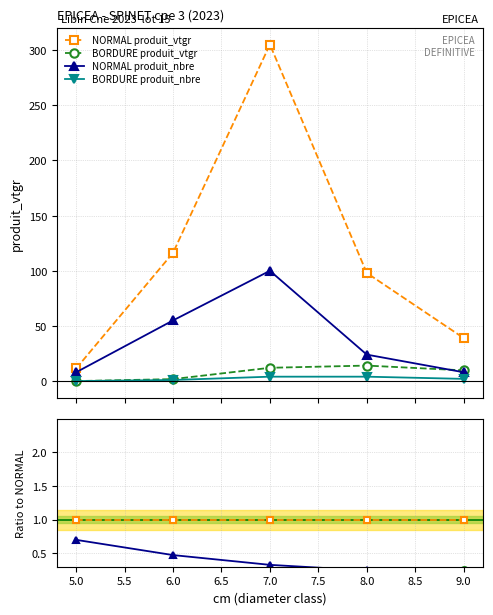

List the series in order of their peak value, lowest first.

BORDURE produit_nbre, BORDURE produit_vtgr, NORMAL produit_nbre, NORMAL produit_vtgr